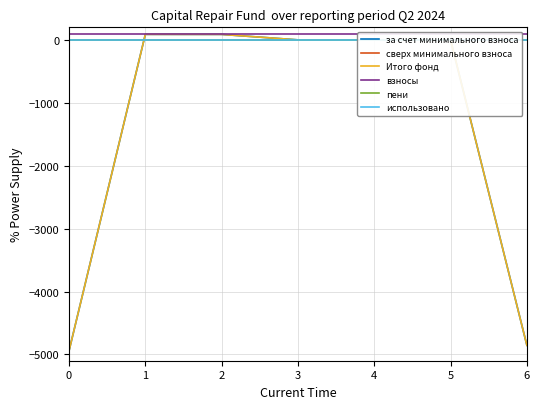

True or false: сверх минимального взноса has more than 1 points higher than both neighbors.

False